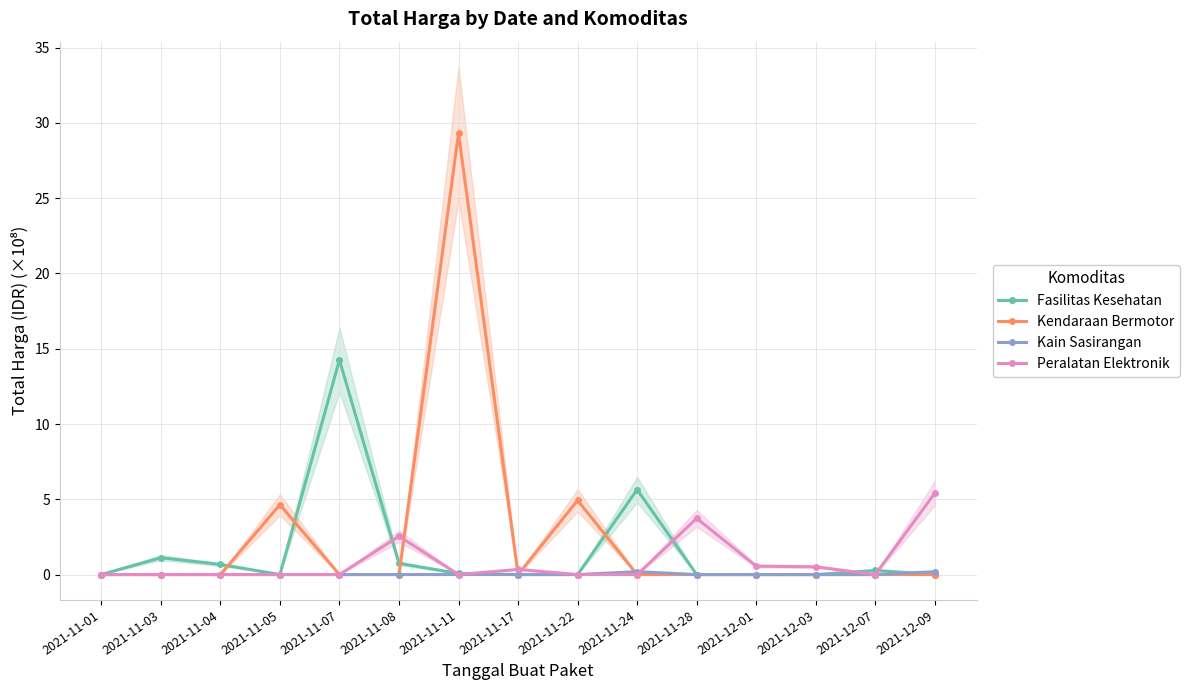

How many interior local peaks does the Peralatan Elektronik series have?

3